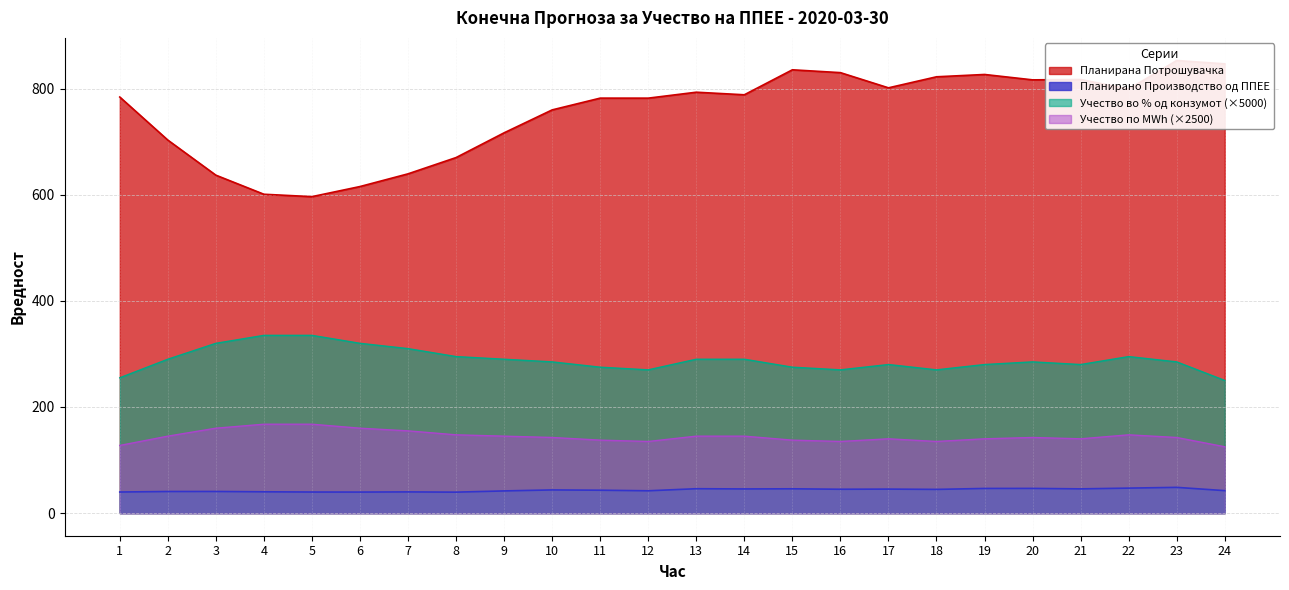

In Планирана Потрошувачка, how many points are lower than both neighbors (excluding endpoints)?

6